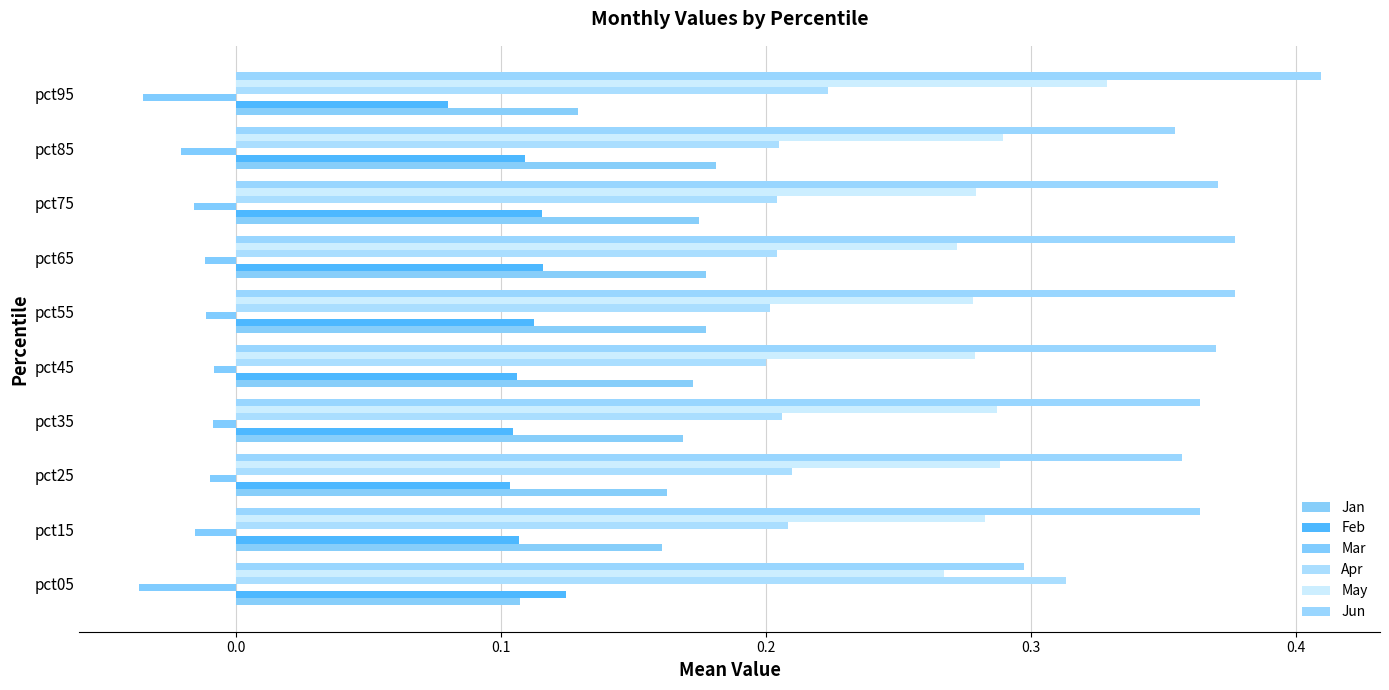

How many distinct data groups are displayed?

6